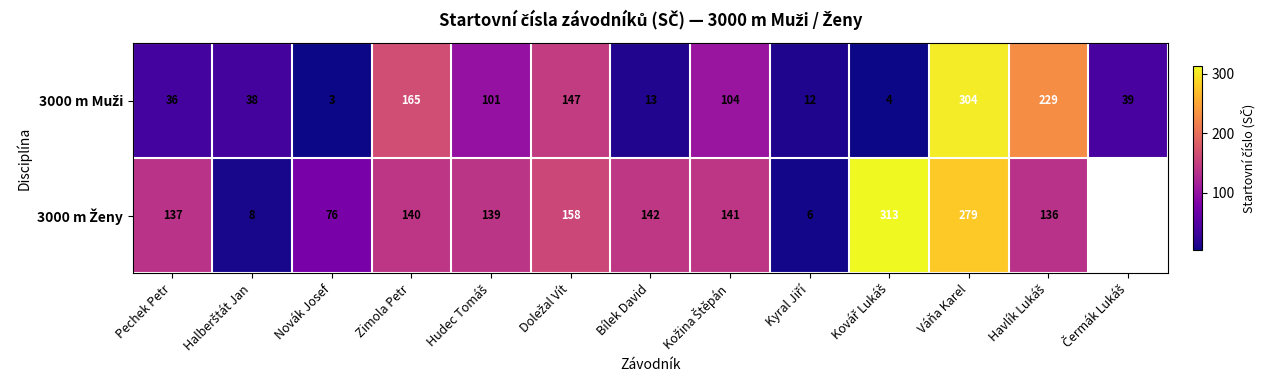

What is the total value across all series at Váňa Karel?

583